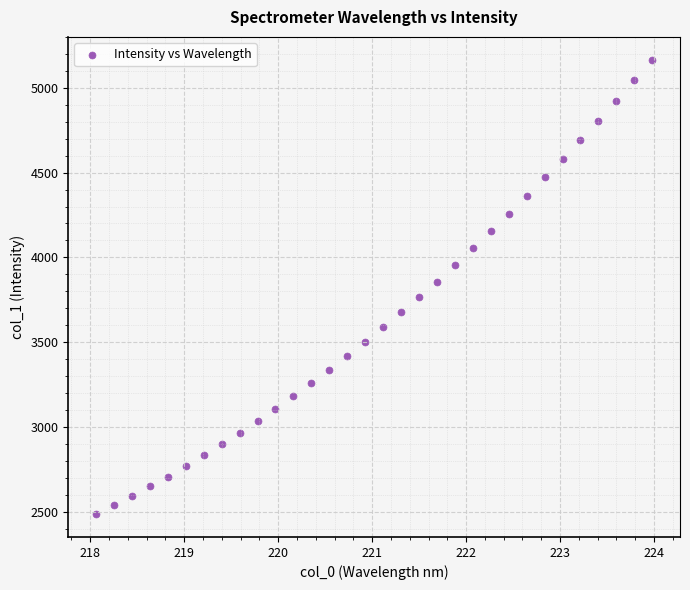

What is the range of X values (max minus min)?

5.9